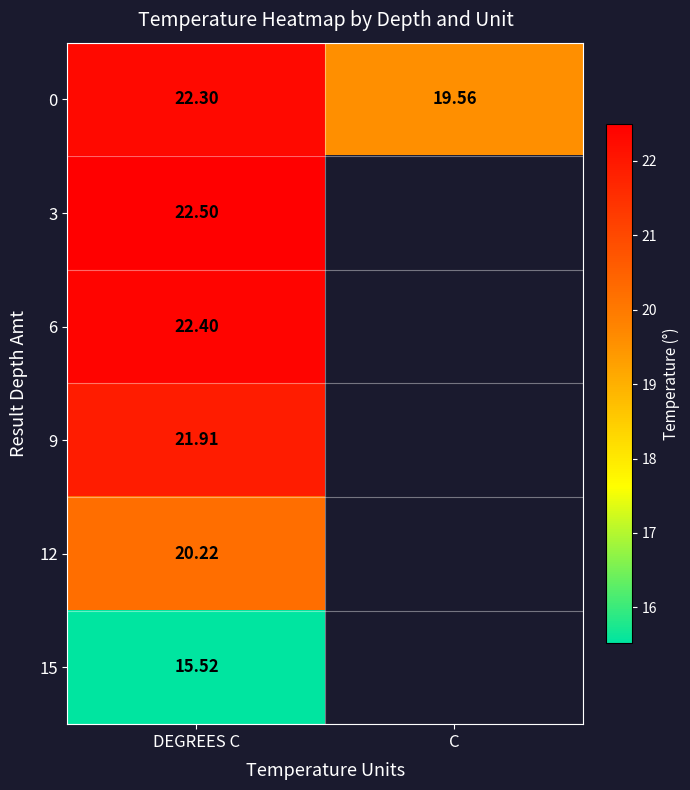

At DEGREES C, list the series in order from largest to smallest.

3, 6, 0, 9, 12, 15